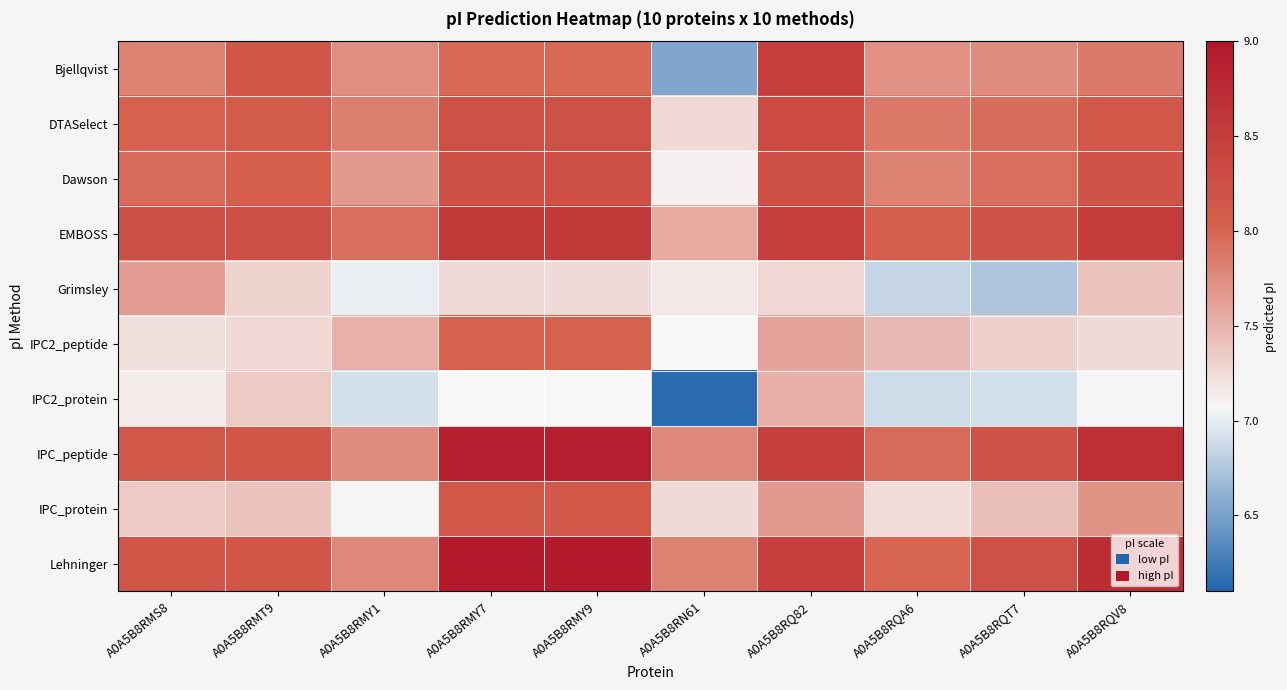

Which series changed the most between A0A5B8RMY7 and A0A5B8RQA6?

Lehninger